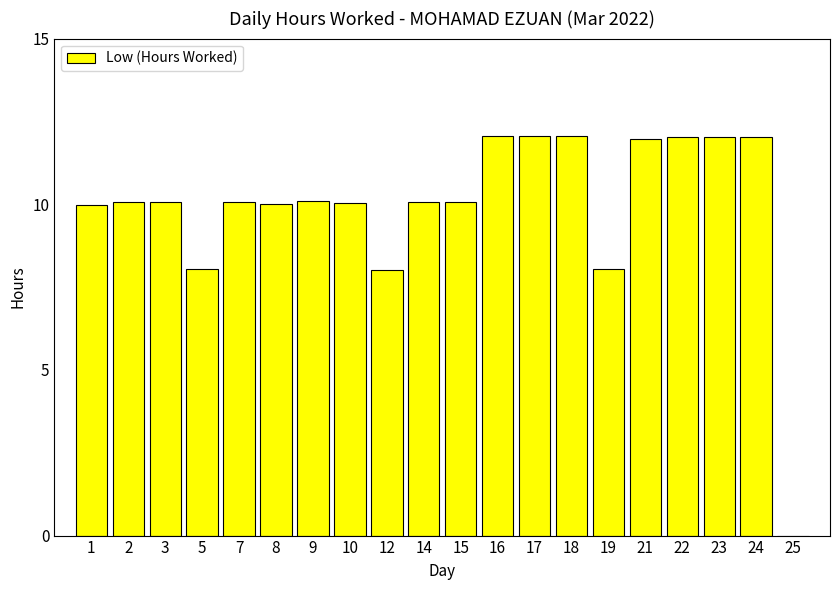

What is the sum of the values at 1 and 7?

20.1